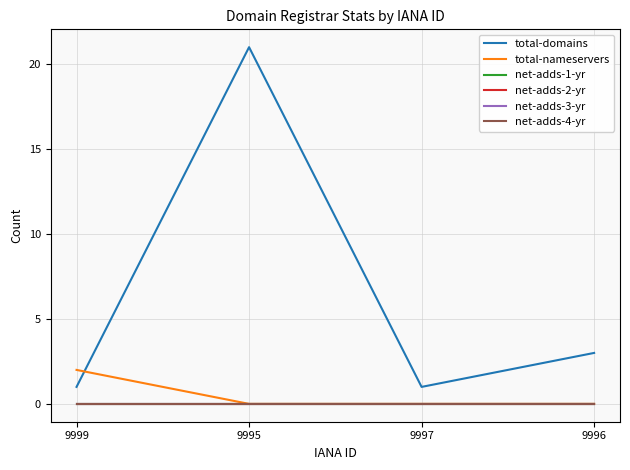

At which category does the chart reach its minimum across all series?

9995